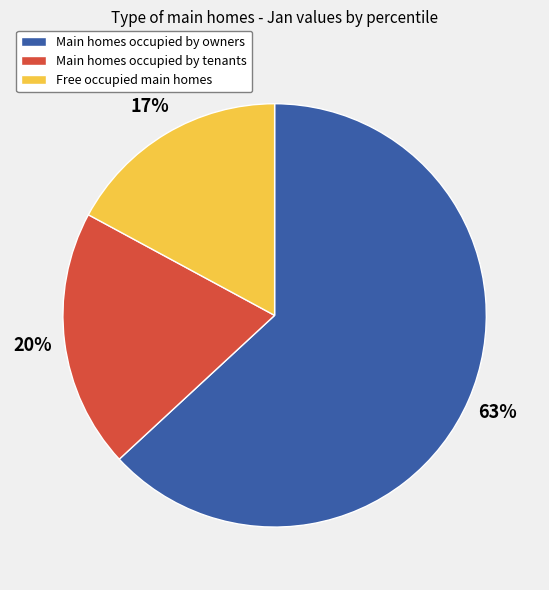

Which category accounts for the majority?

Main homes occupied by owners